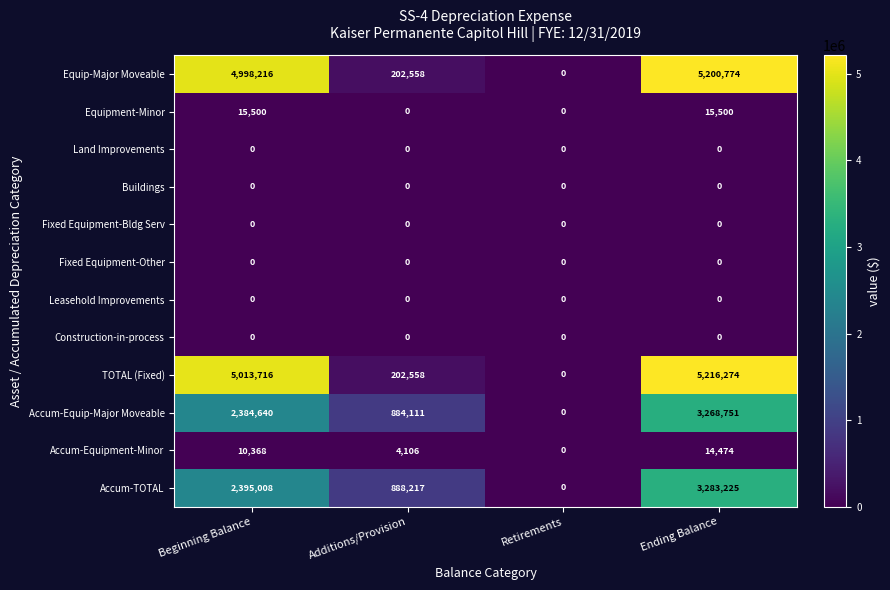

What is the maximum value shown in the chart?

5216274